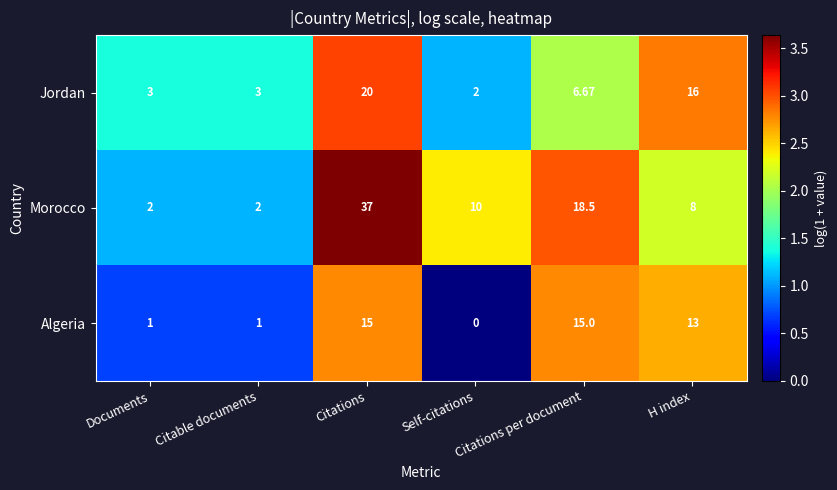

Between Citable documents and Citations per document, which series saw the biggest shift?

Morocco